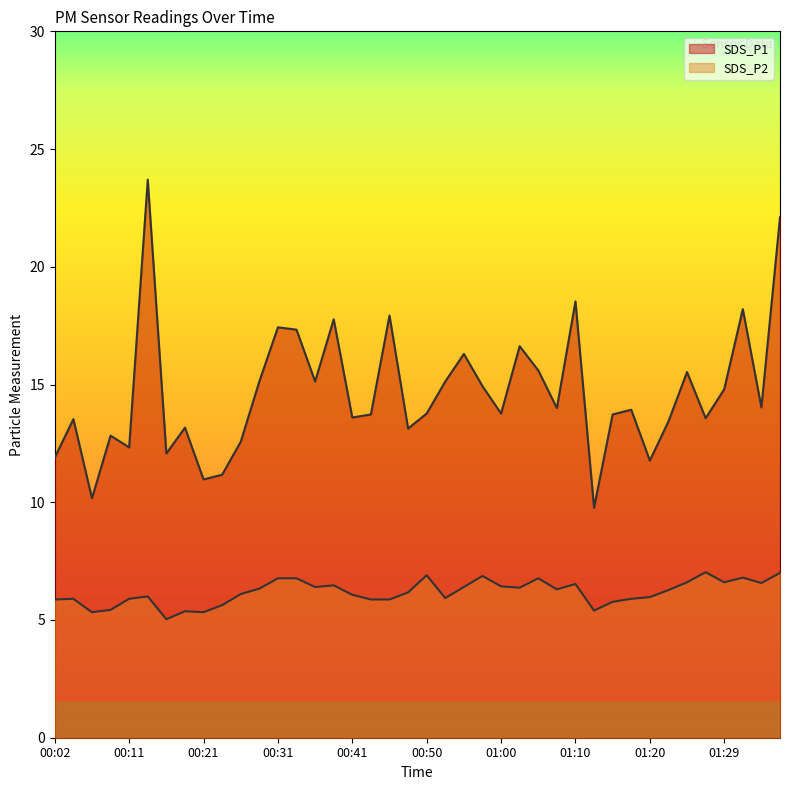

What are all the series names shown in the legend?

SDS_P1, SDS_P2